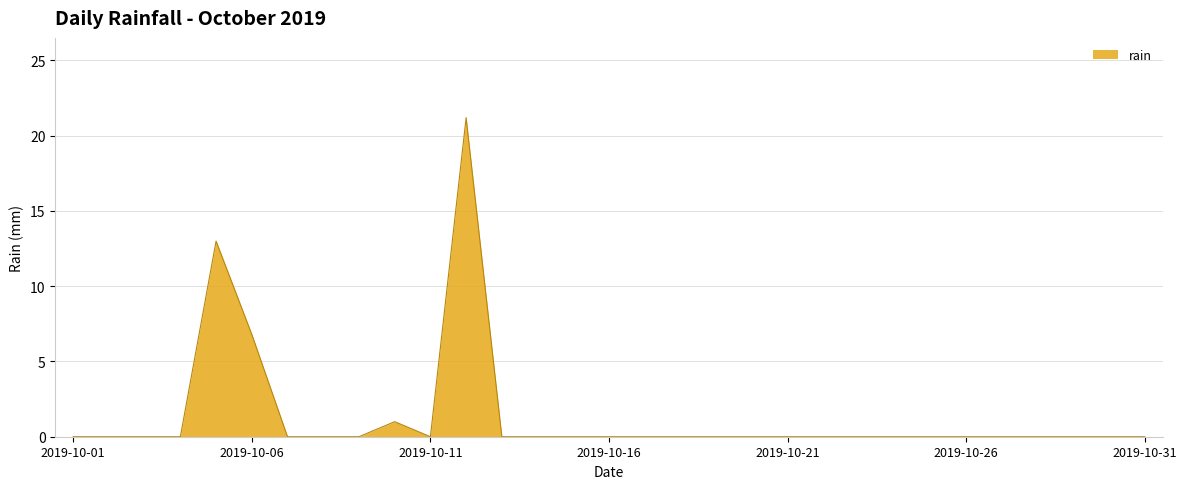

What is the maximum value shown in the chart?

21.2